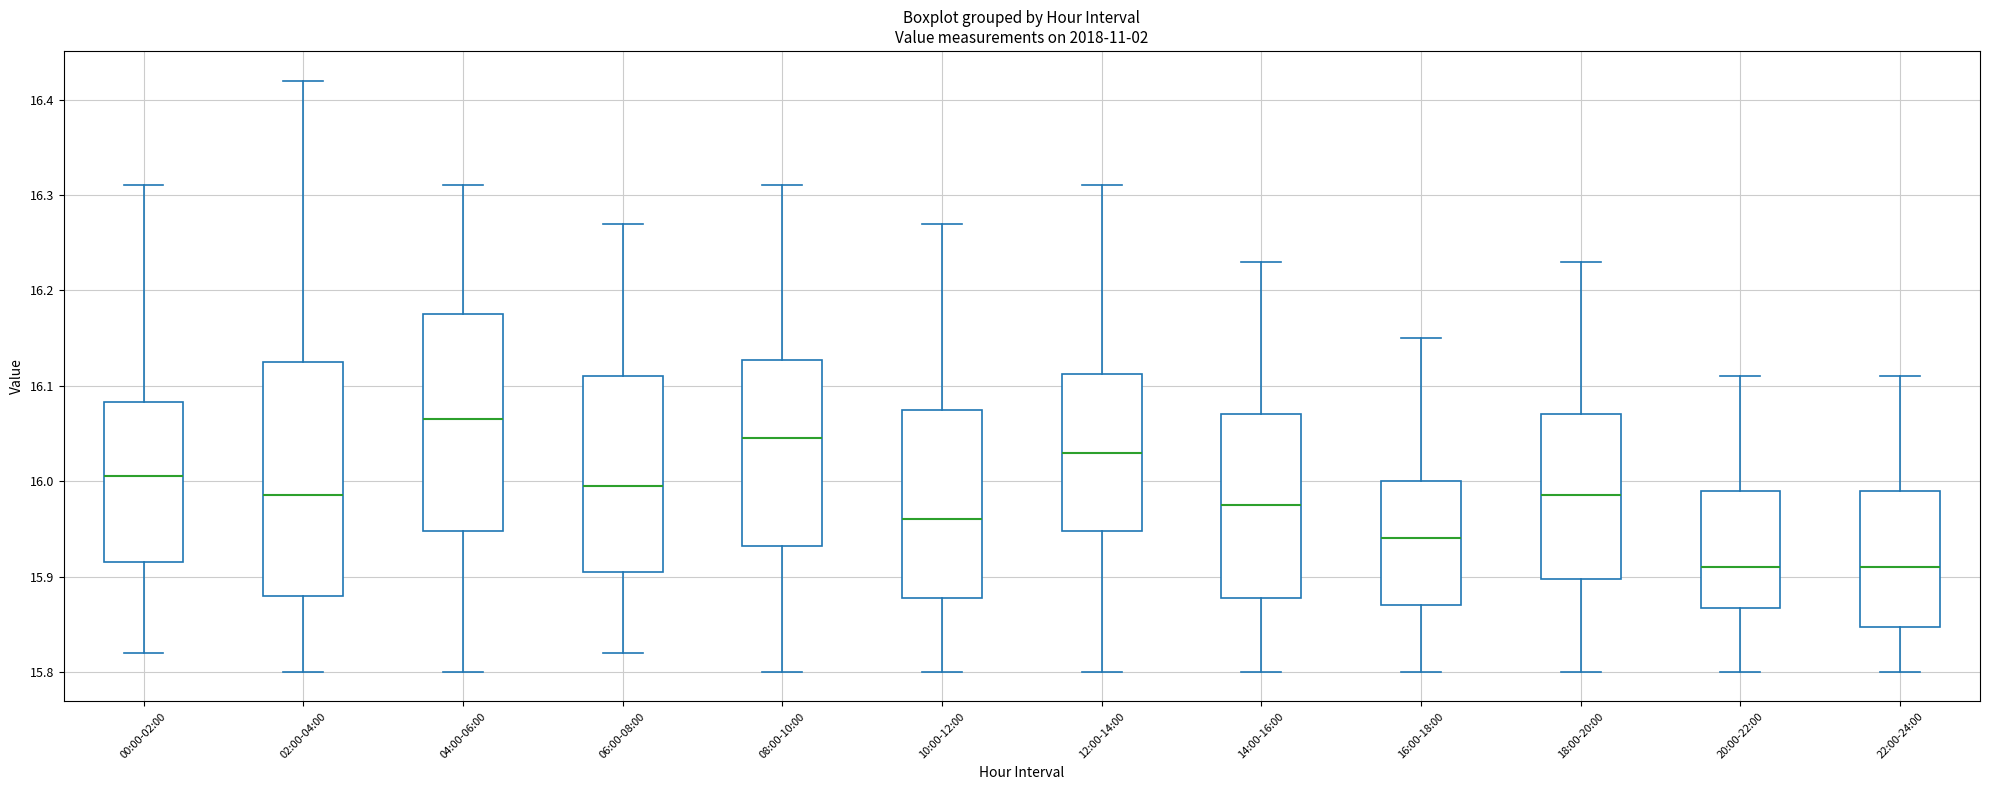

Comparing the boxes themselves (not the whiskers), which one is the tallest?

02:00-04:00